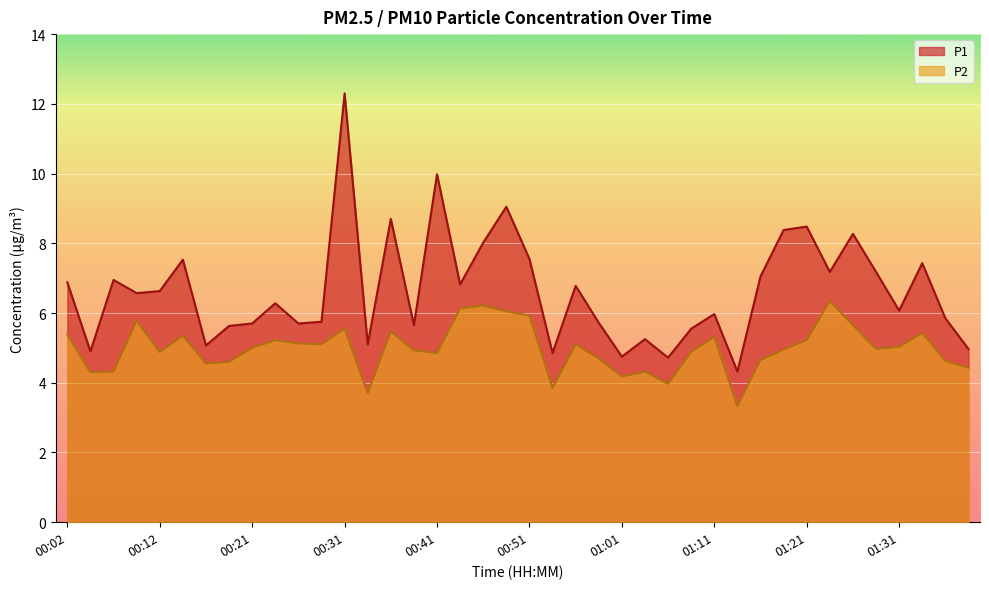

Which label corresponds to the smallest value in the chart?

01:13